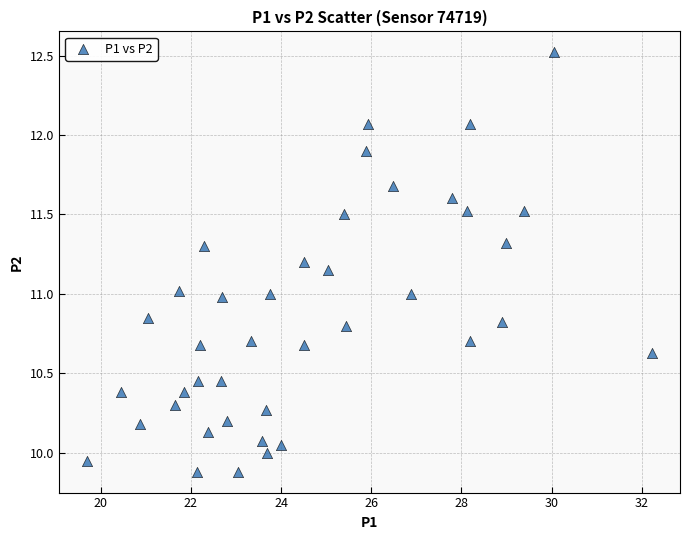

What is the range of Y values (max minus min)?

2.6